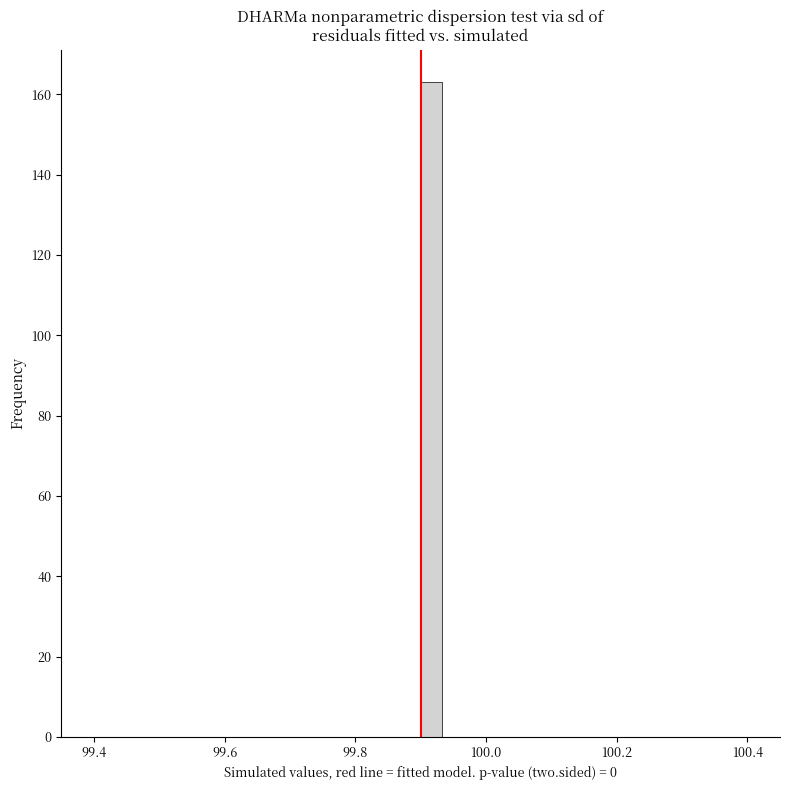

Around what value on the x-axis is the tallest bar? Give the approximate position of its centre, as read against the axis.

99.92